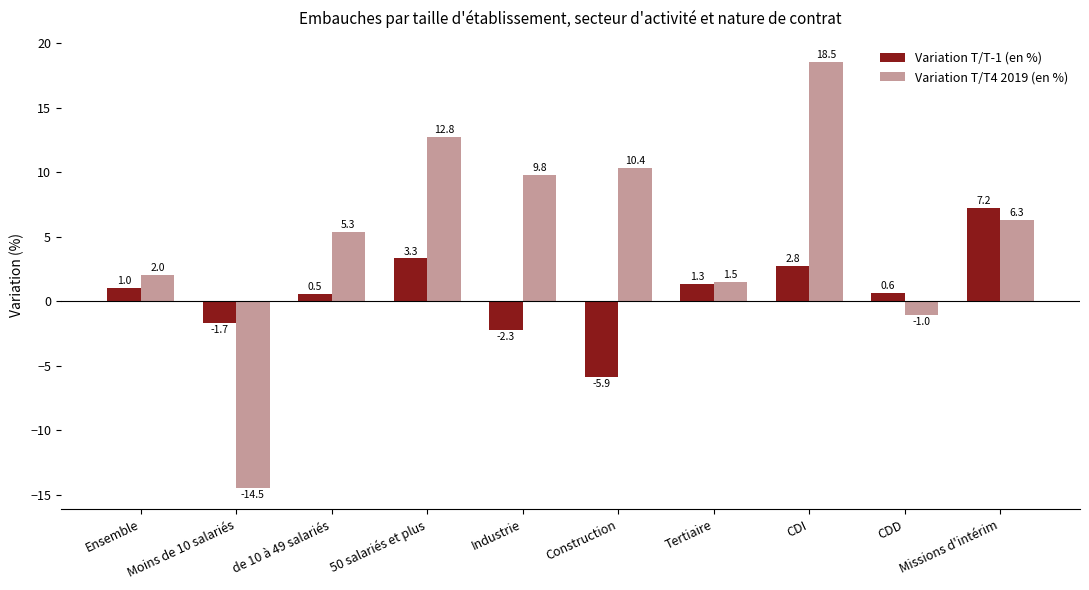

How many positive values does the Variation T/T-1 (en %) series have?

7